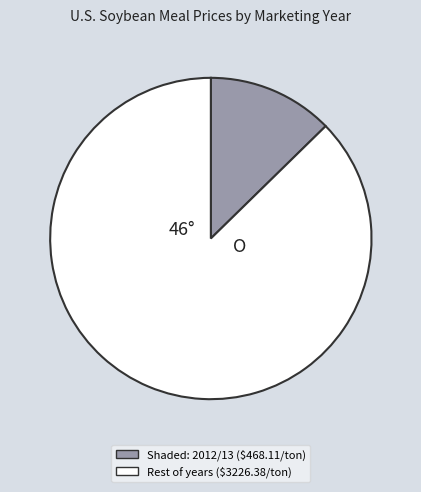

Does any single category account for the majority?

Yes